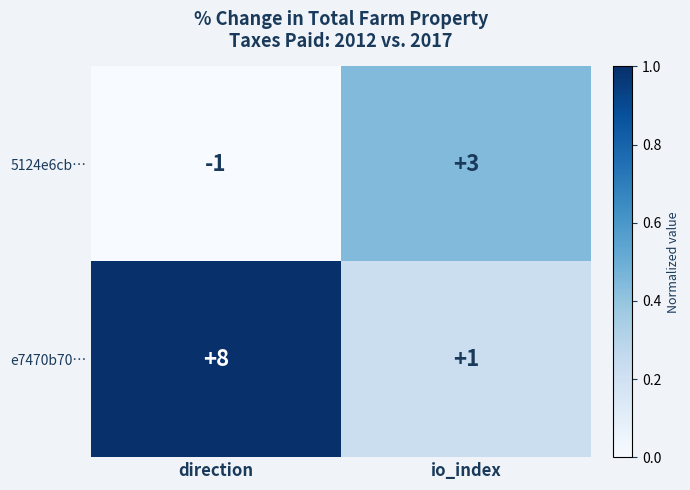

Which category has the highest value across all series?

direction